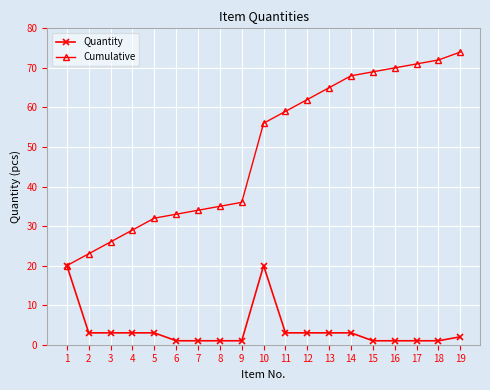

What are all the series names shown in the legend?

Quantity, Cumulative